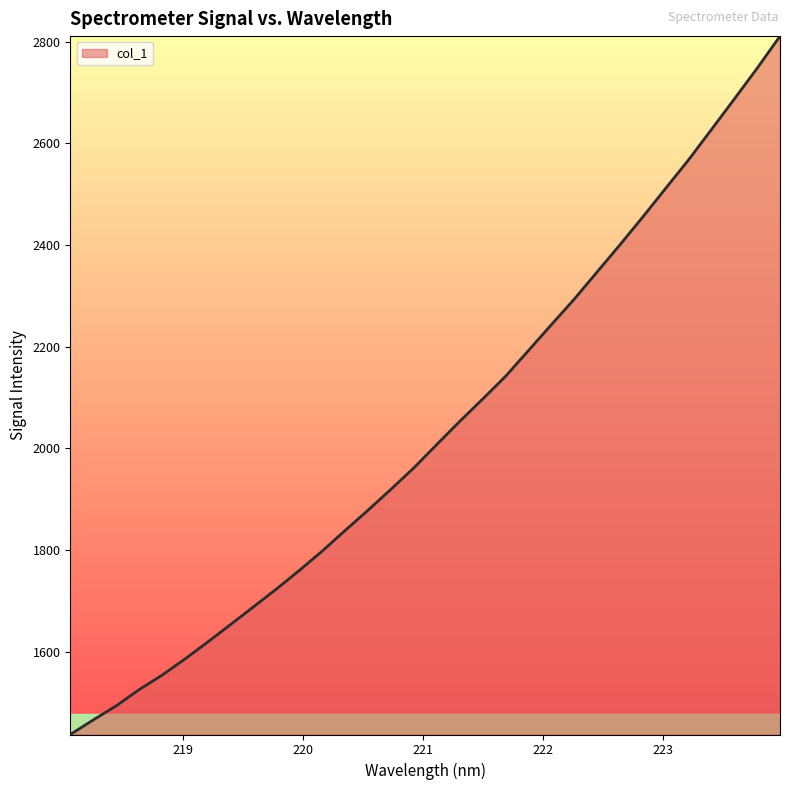

How many lines are shown in the chart?

1